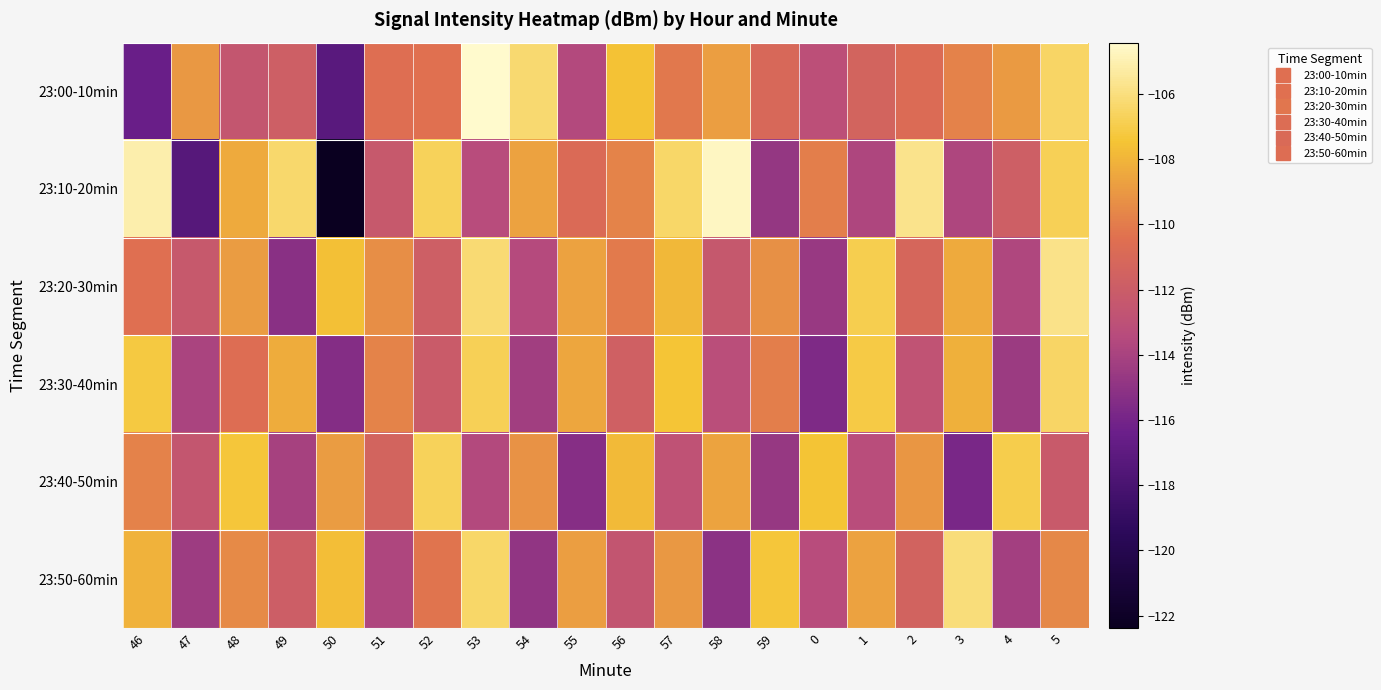

Which series has the widest spread of values?

23:10-20min